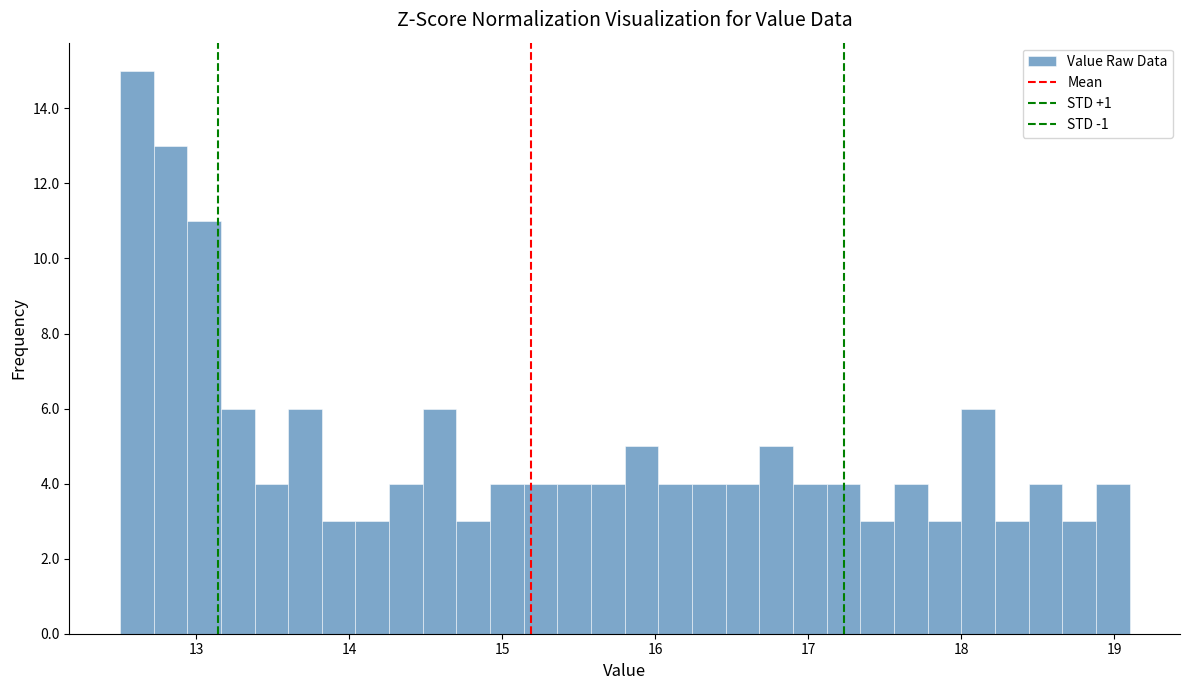

Around what value on the x-axis is the tallest bar? Give the approximate position of its centre, as read against the axis.

12.6